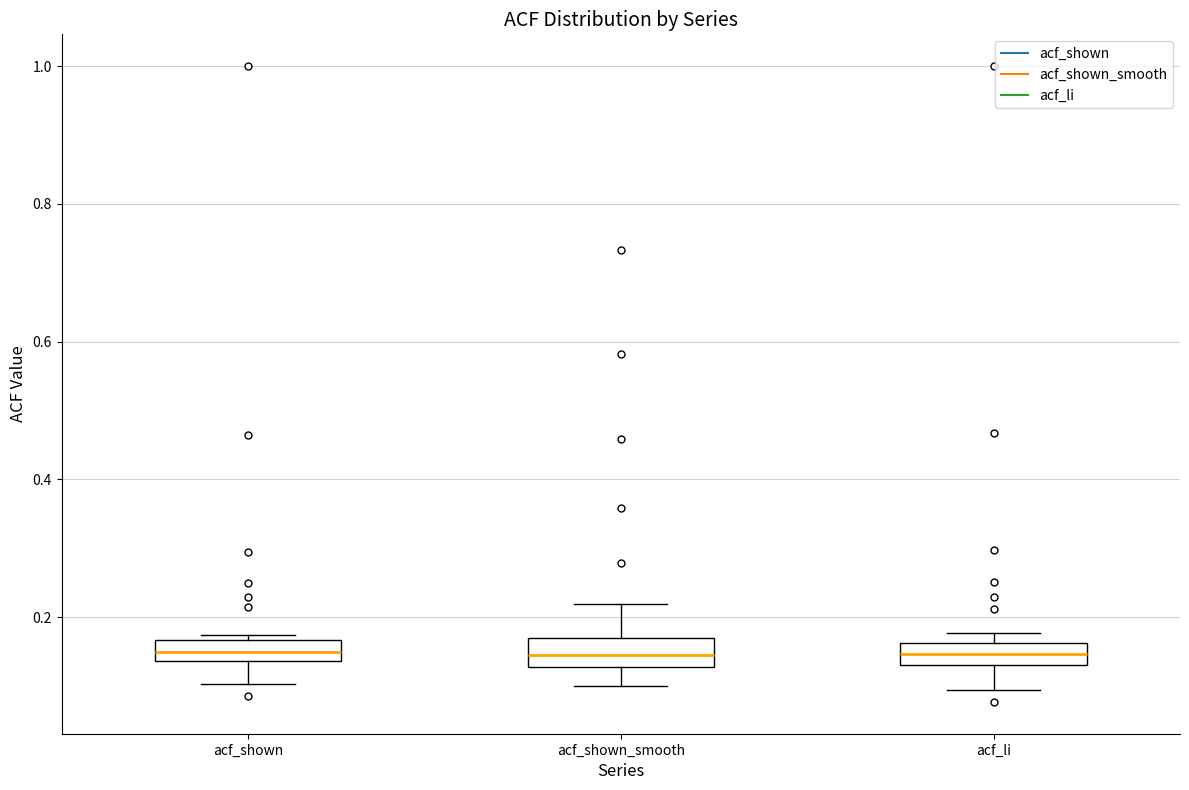

Reading left to right, transcribe this box plot: for each box, give where its median line is, the range the box spans, and where its two whiskers end, as read against the y-axis. The values are not printed on the chart, so give them approximately, as read against the axis.

acf_shown: median 0.14 (inside the box), box 0.14 to 0.16, whiskers 0.10 to 0.18
acf_shown_smooth: median 0.14, box 0.12 to 0.18, whiskers 0.10 to 0.22
acf_li: median 0.14 (inside the box), box 0.14 to 0.16, whiskers 0.10 to 0.18